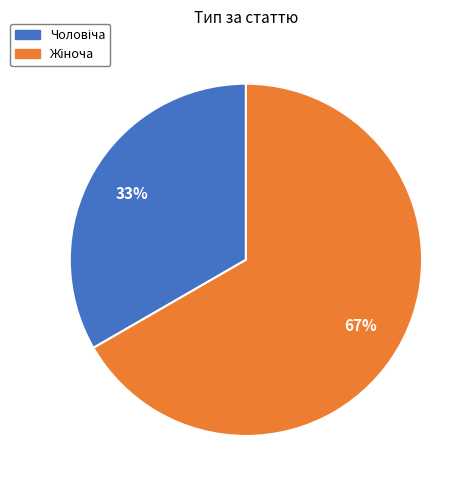

How many slices are in this pie chart?

2